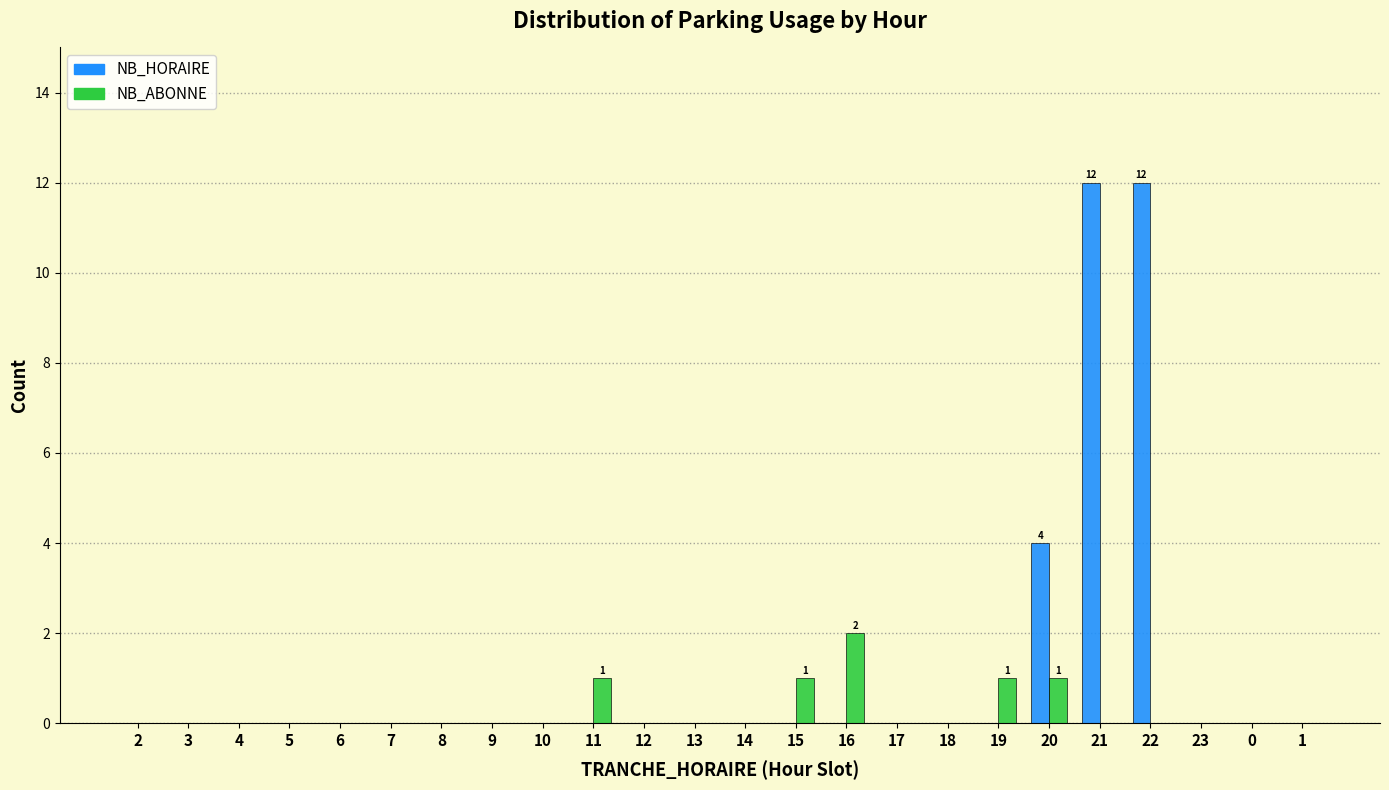

What is the sum of all NB_HORAIRE values?

28